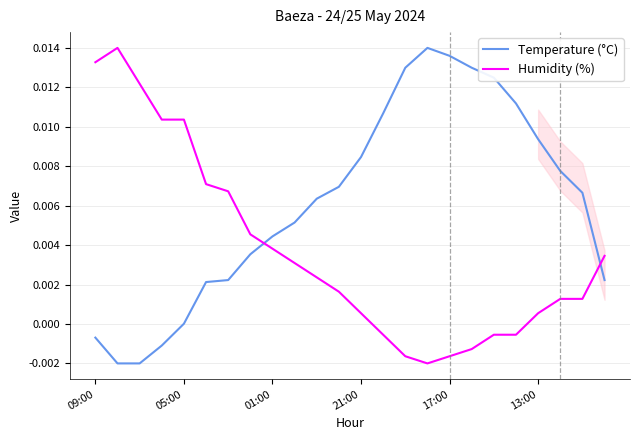

True or false: Temperature (°C) and Humidity (%) intersect in this chart.

True